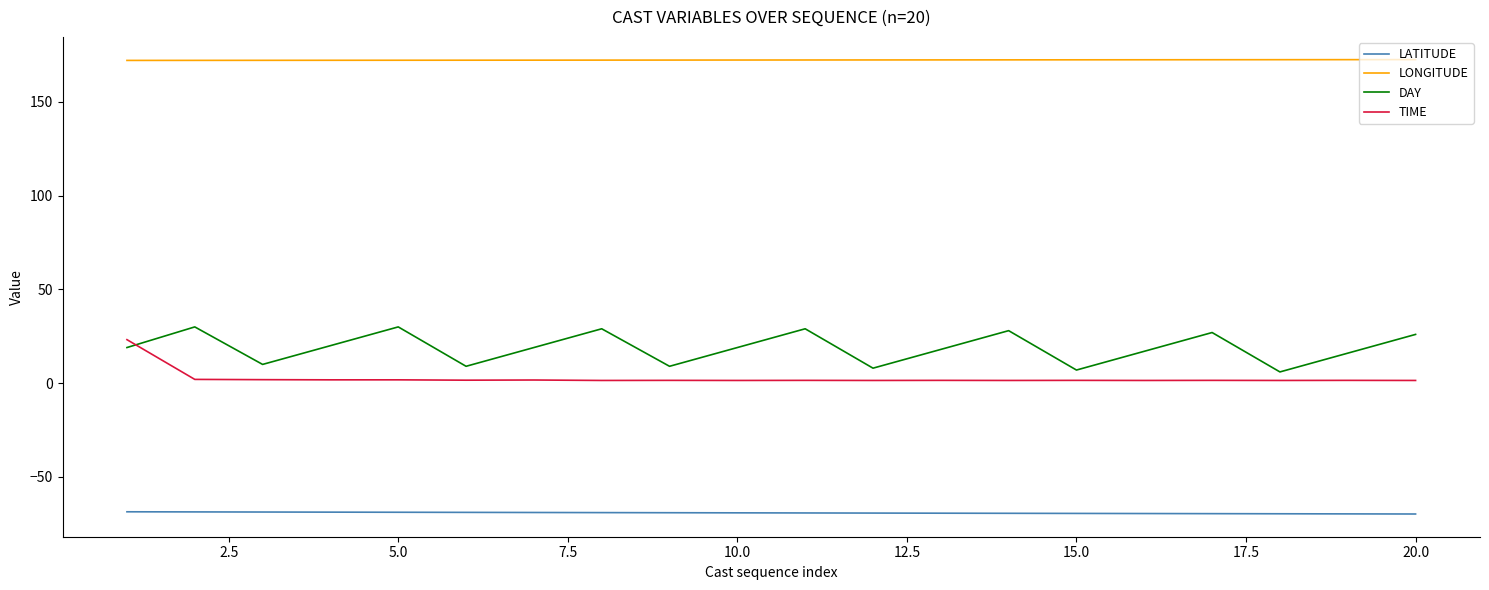

What is the average value of the LATITUDE series?

-69.2